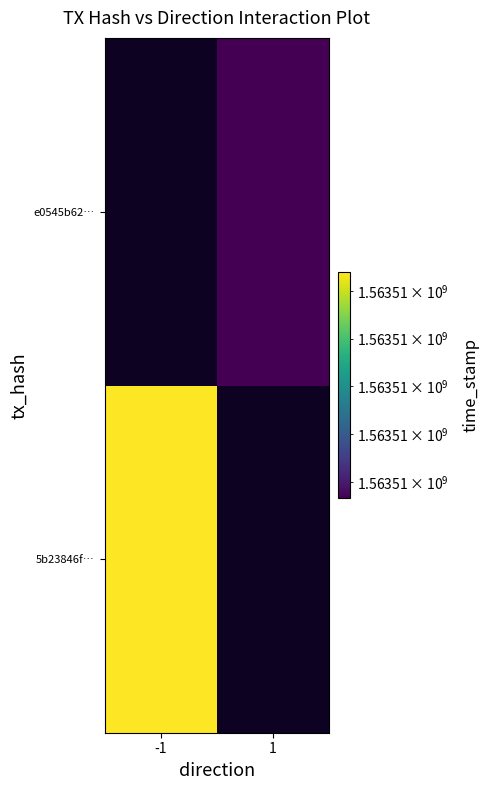

At how many categories does at least one series exceed 1563506133?

1